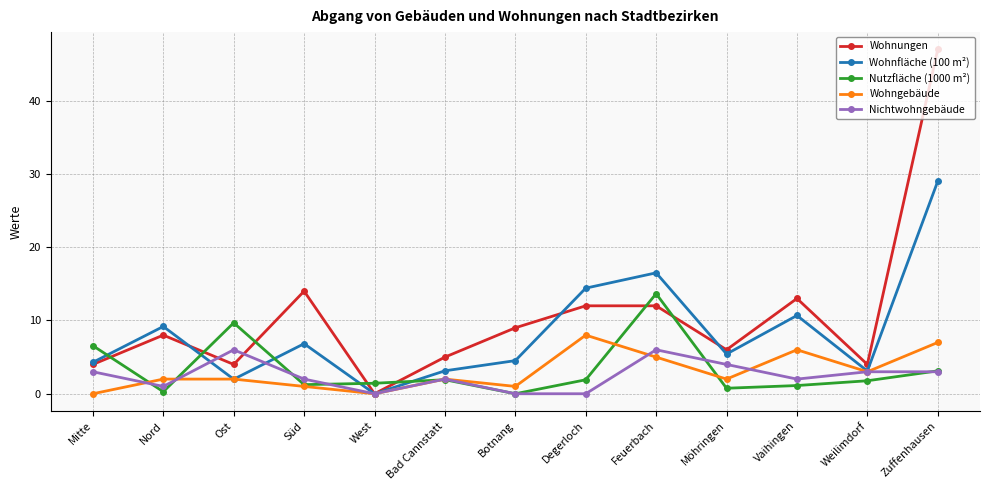

How many times do Nutzfläche (1000 m²) and Wohnfläche (100 m²) cross each other?

5